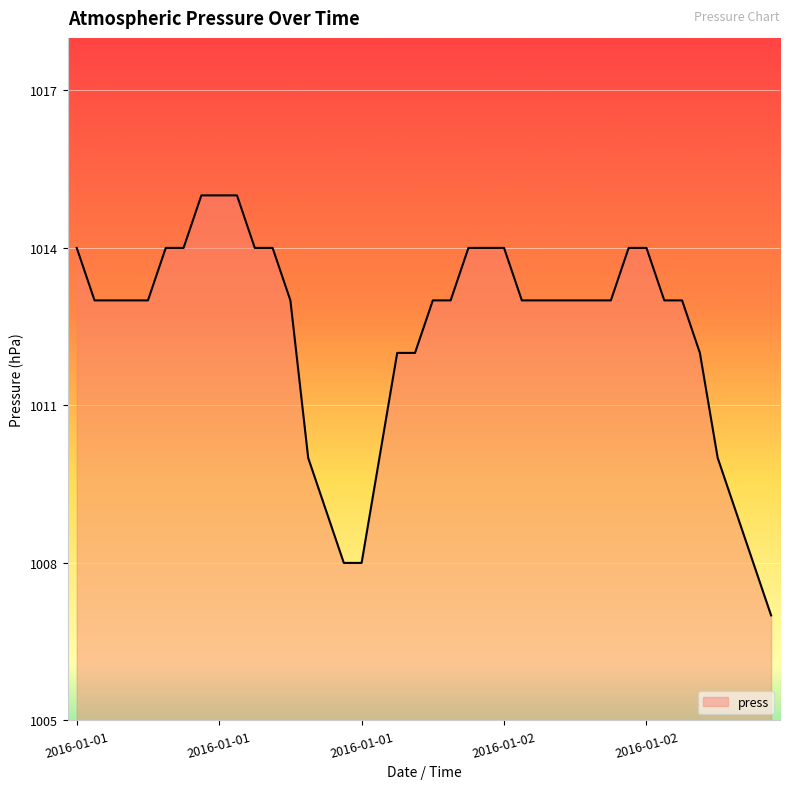

What is the difference between the maximum and minimum values?

8